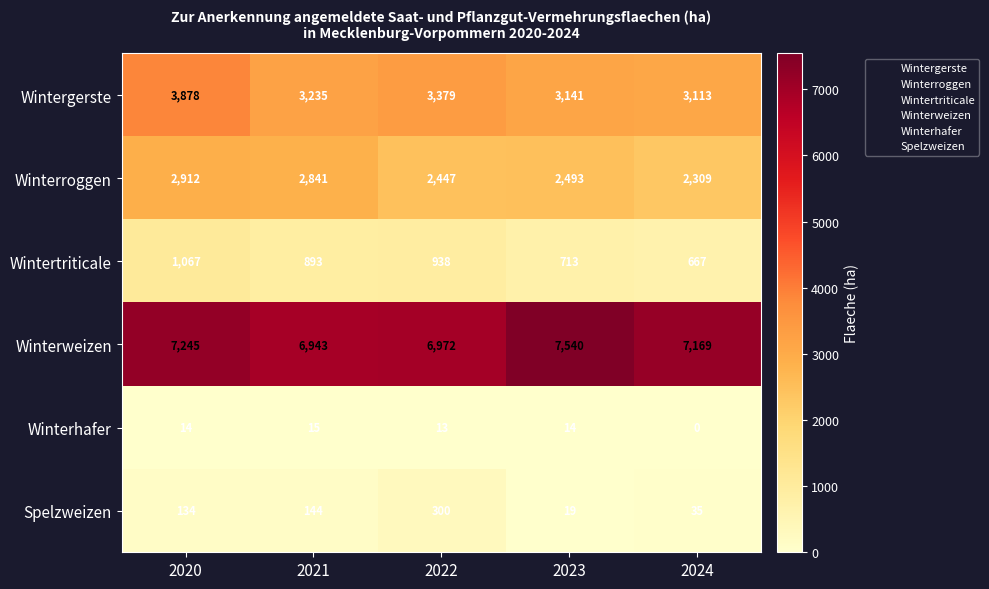

What is the sum of the Wintergerste values at 2022 and 2021?

6614